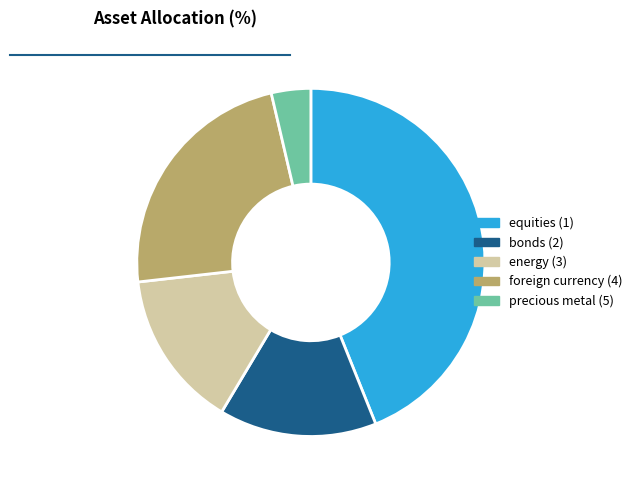

Which category has the biggest portion of the pie?

equities (1)